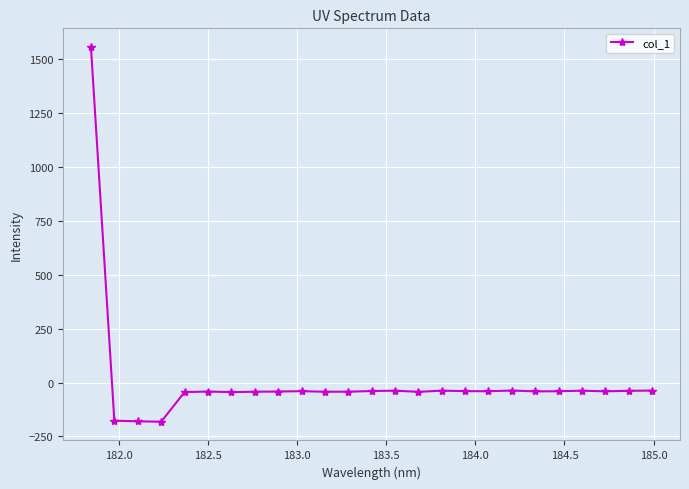

What is the difference between the second highest and minimum values?

144.7